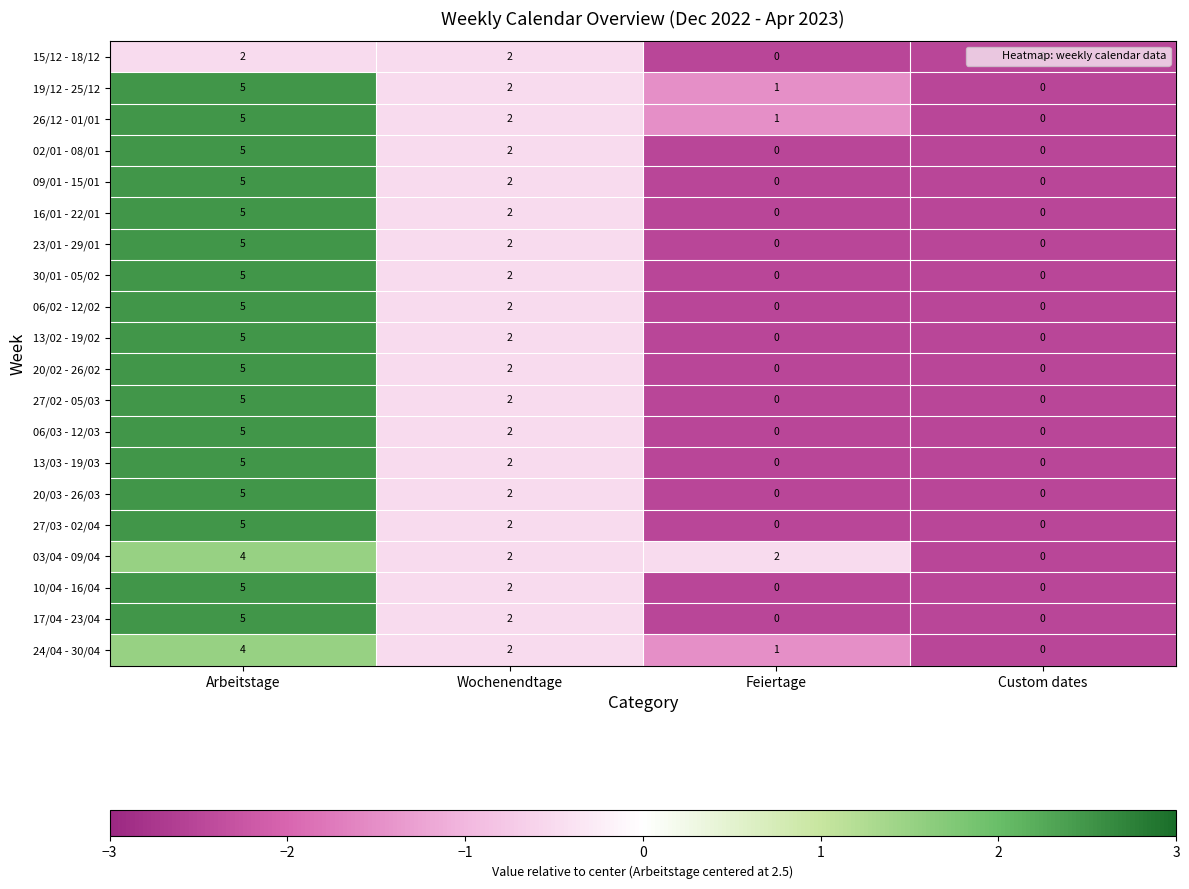

What is the sum of all 20/02 - 26/02 values?

7